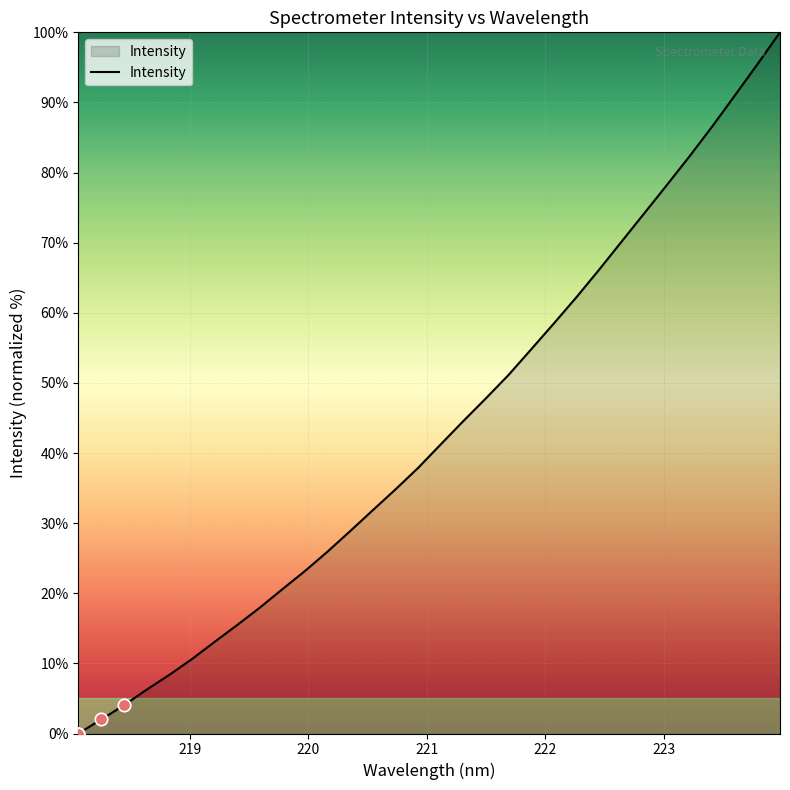

What is the difference between the maximum and minimum values?

100.0